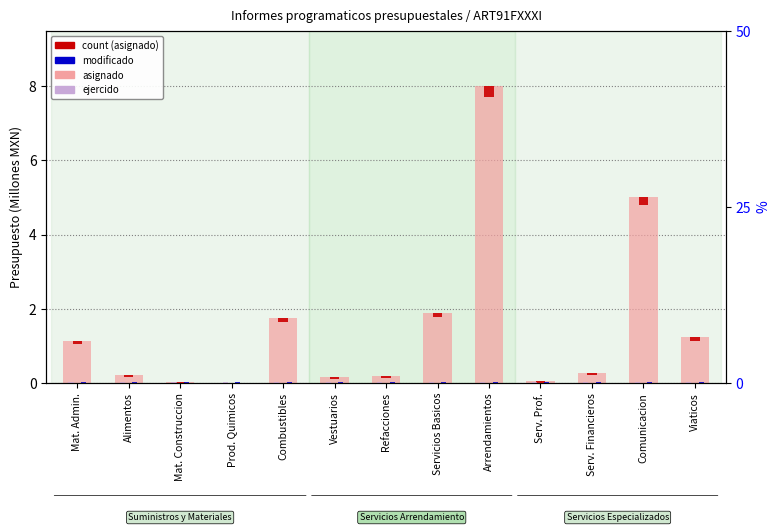

What is the difference between the second highest and minimum values in the count (asignado) series?

0.1